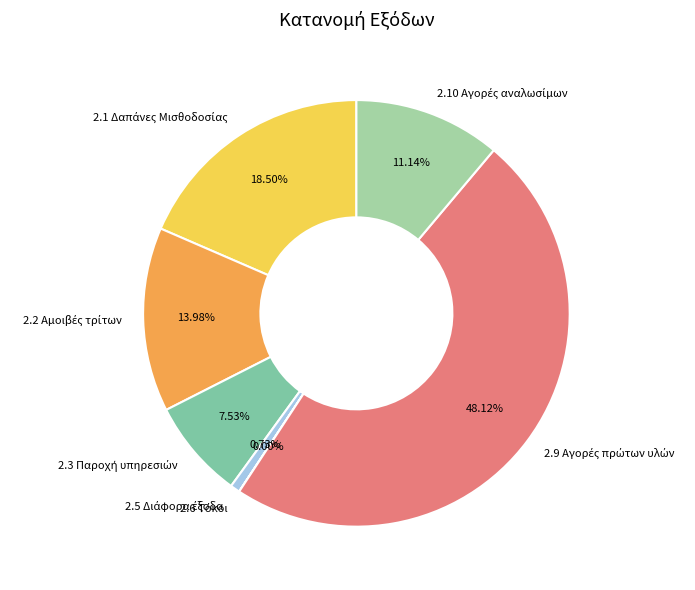

Does any single category account for the majority?

No